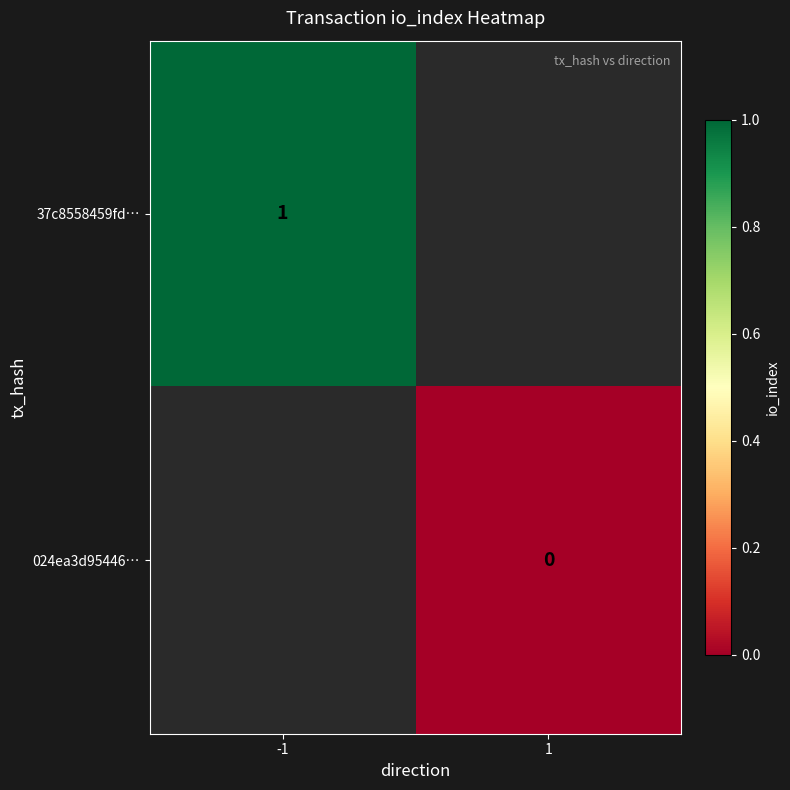

The 37c8558459fd… series shows 2 at -1. True or false?

False